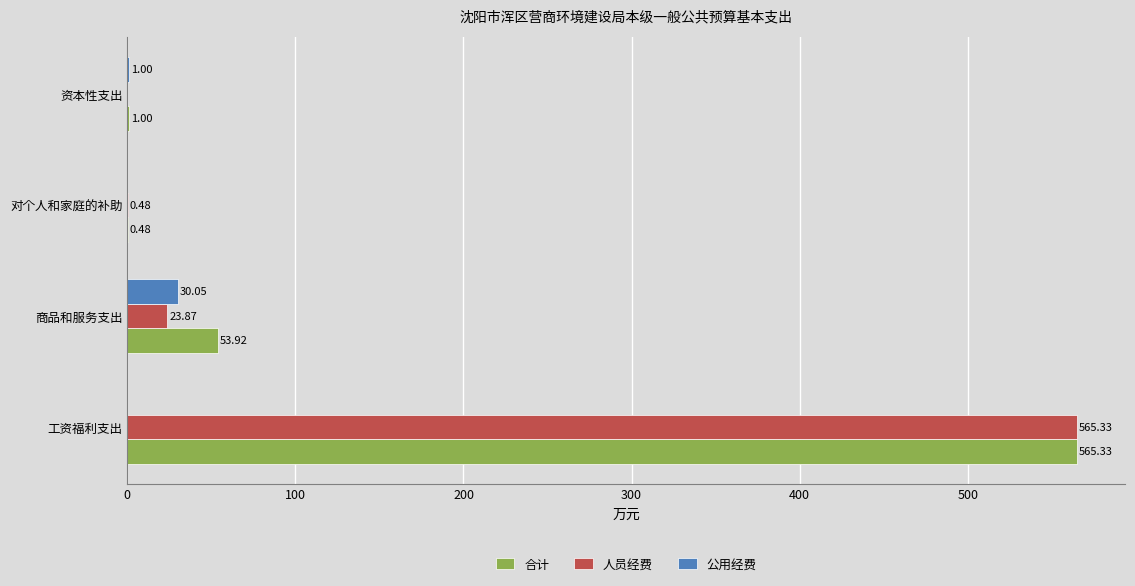

At which category is the sum across all series the highest?

工资福利支出